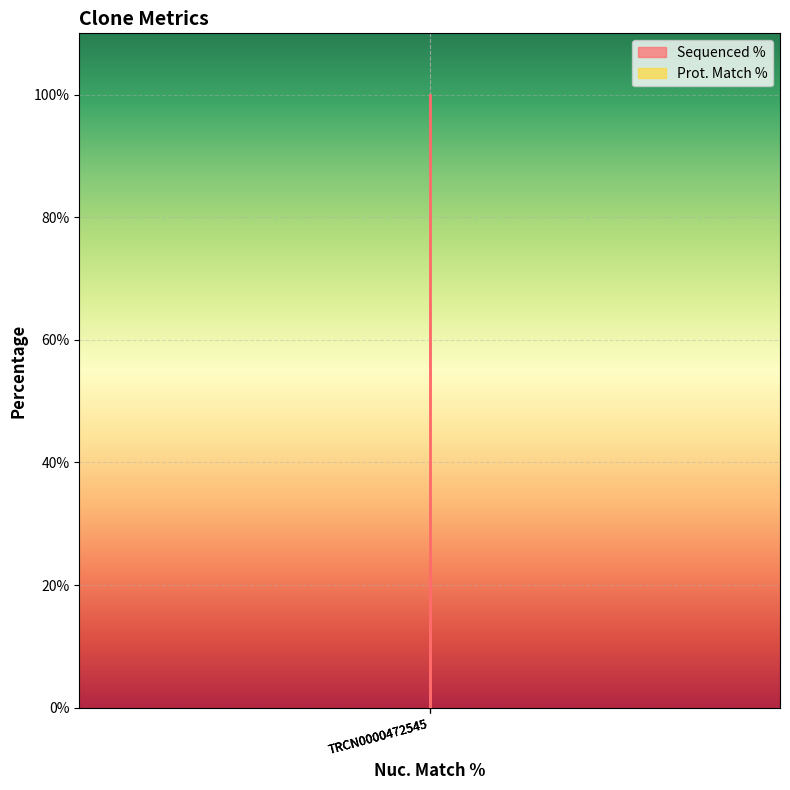

What is the value of the 1st point from the left?

100.0